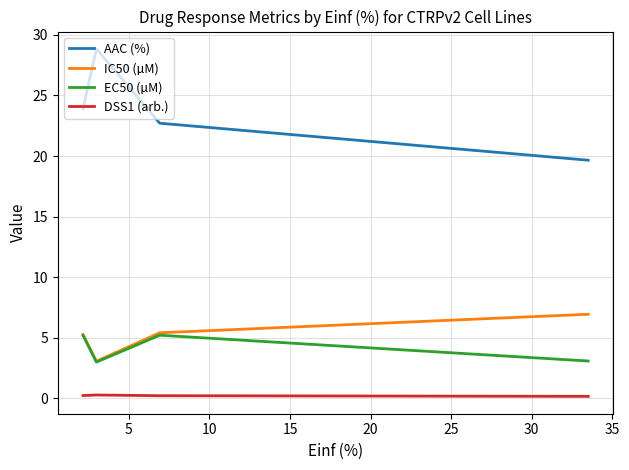

Which series has the widest spread of values?

AAC (%)